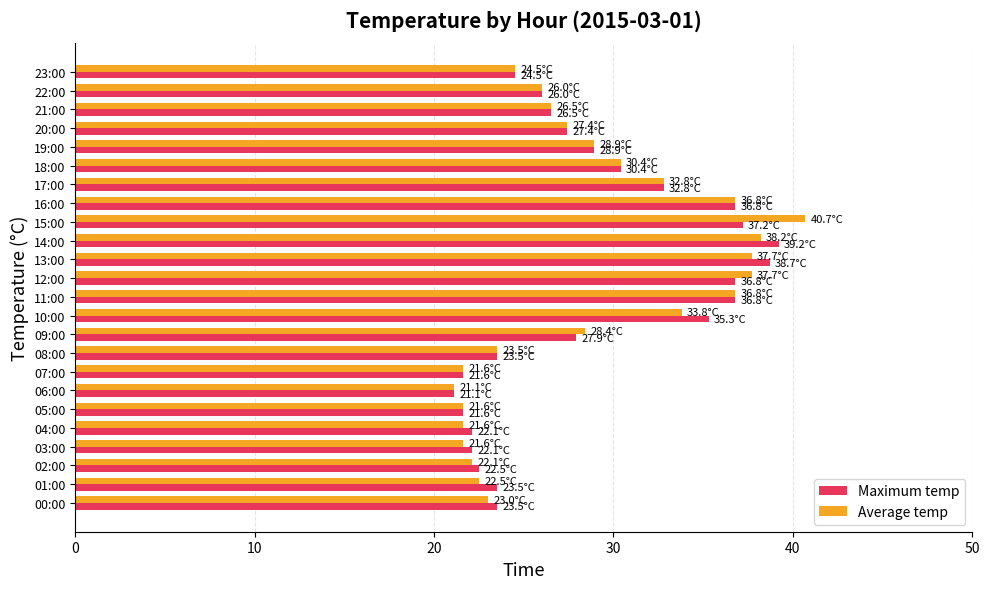

What is the difference between the highest and lowest values at 13:00?

1.0